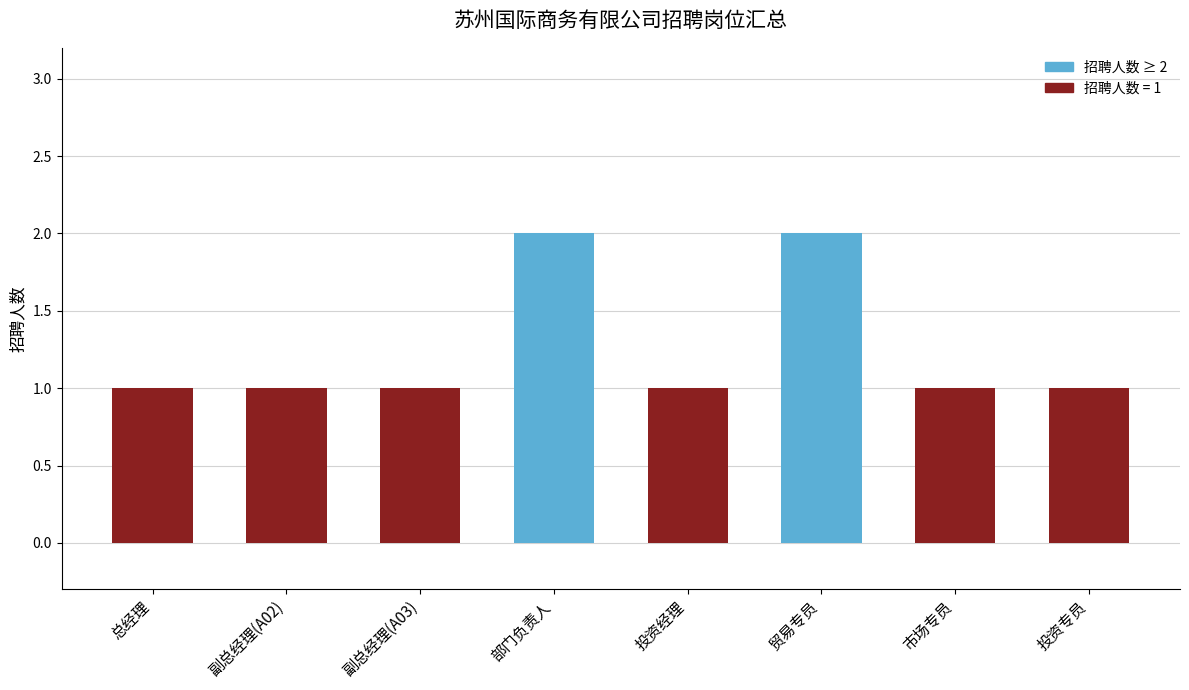

What is the label of the 1st bar from the left?

总经理